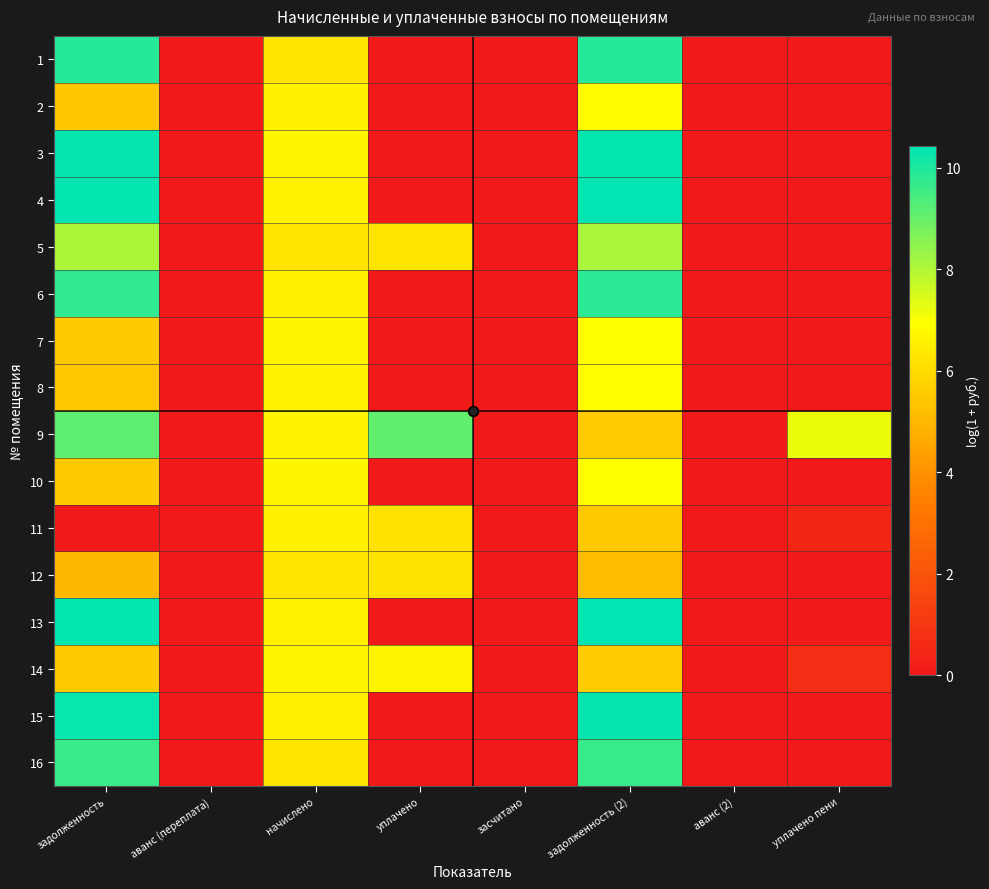

Which series changed the most between аванс (переплата) and задолженность (2)?

4